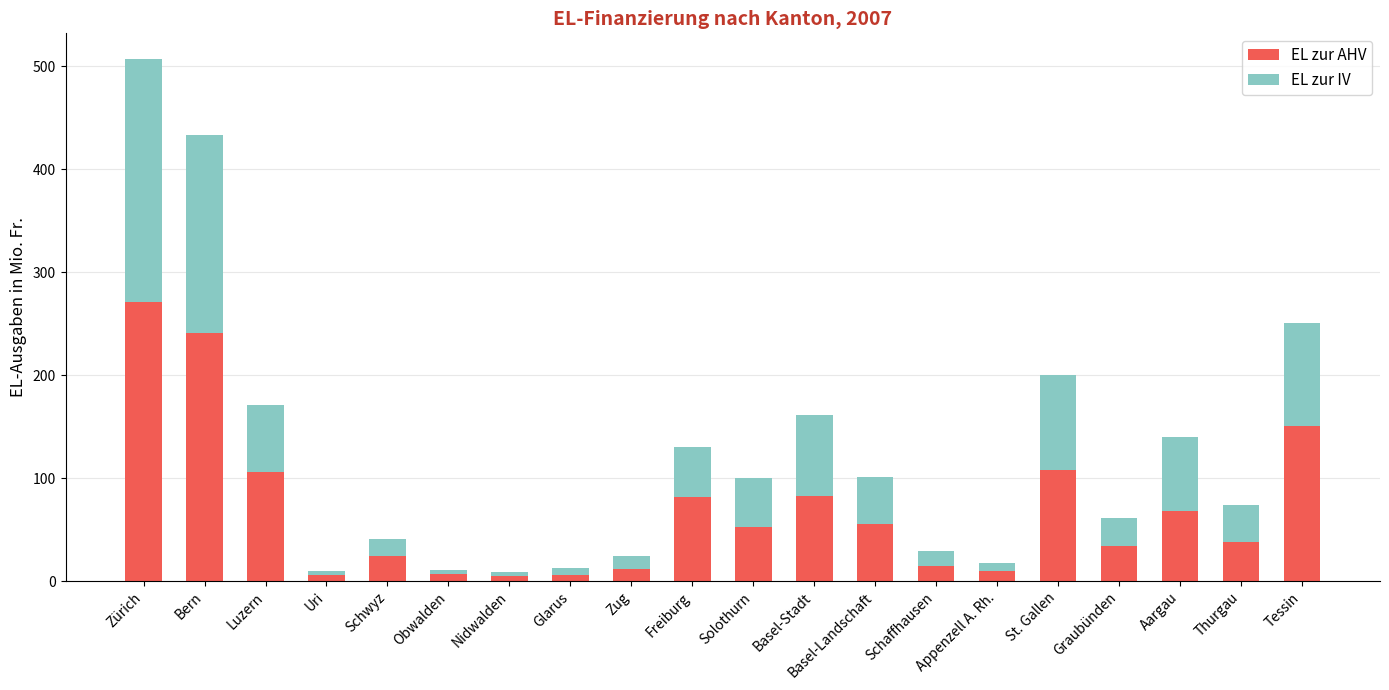

At which label is EL zur AHV closest to 137?

Tessin